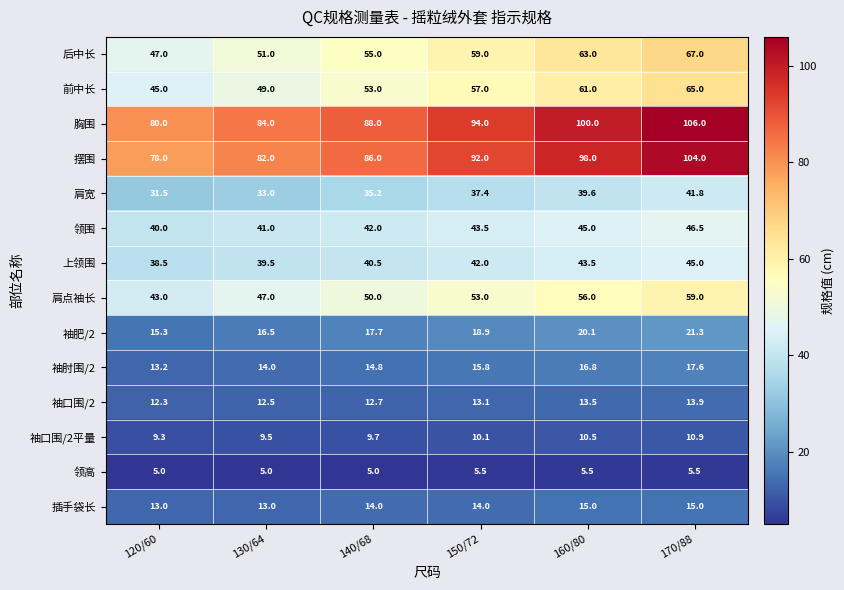

Rank the series at 140/68 from highest to lowest value.

胸围, 摆围, 后中长, 前中长, 肩点袖长, 领围, 上领围, 肩宽, 袖肥/2, 袖肘围/2, 插手袋长, 袖口围/2, 袖口围/2平量, 领高